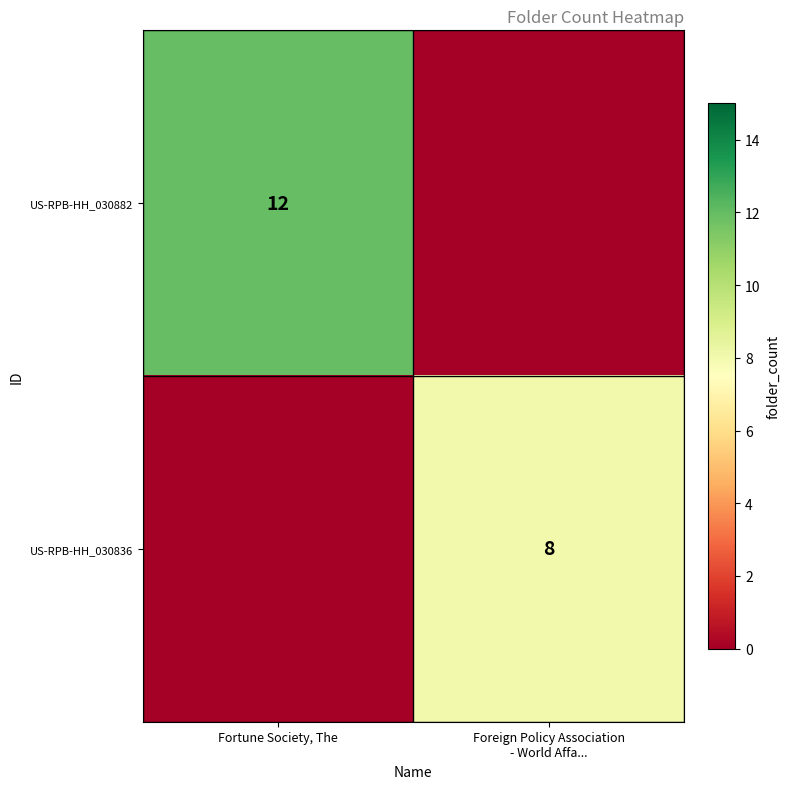

True or false: US-RPB-HH_030882 has a value of 12 at Fortune Society, The.

True